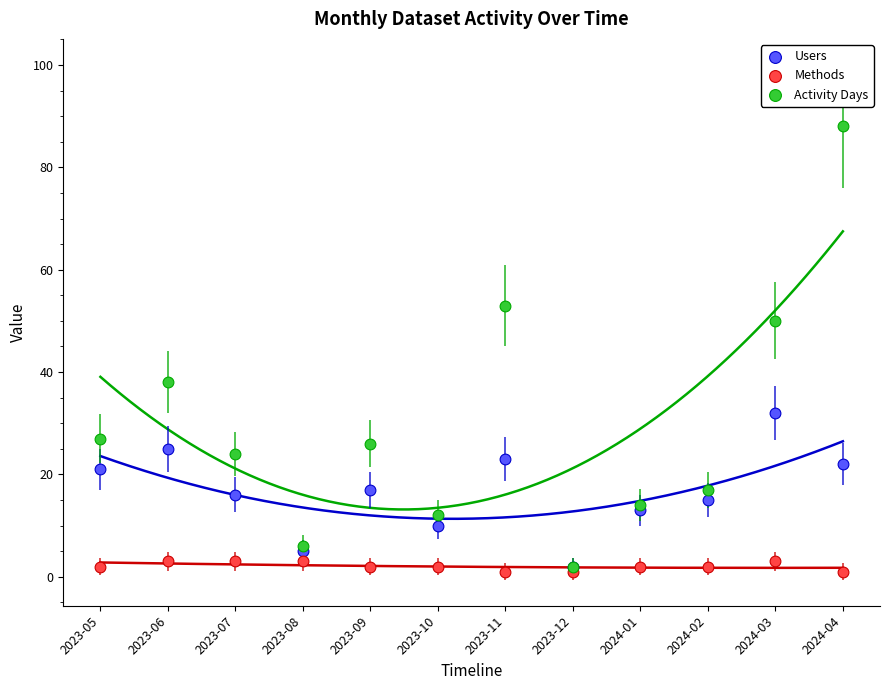

Which series has the largest Y range (max minus min)?

Activity Days